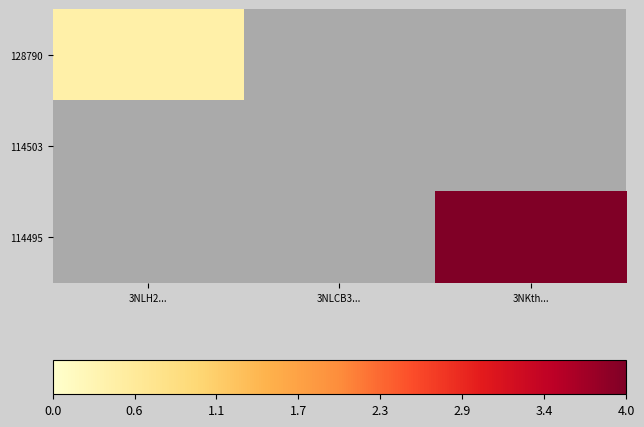

At which category does the chart reach its minimum across all series?

3NLCB3...